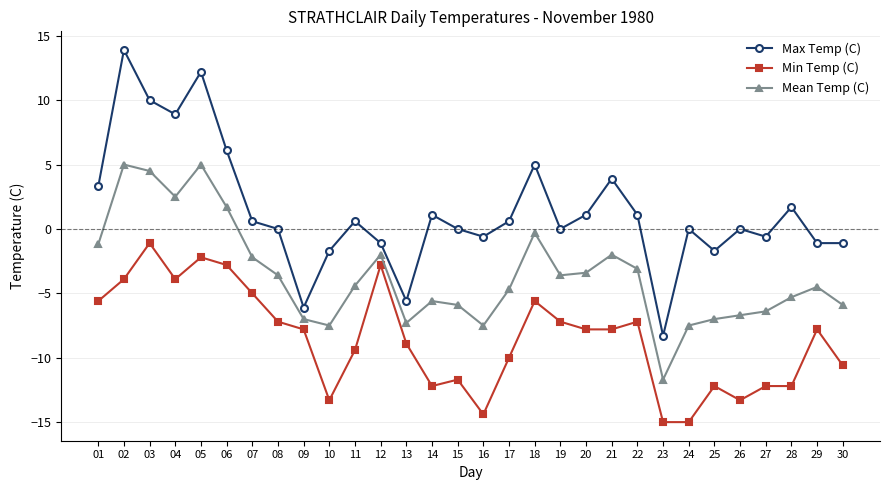

At which label does Mean Temp (C) first exceed -4?

01